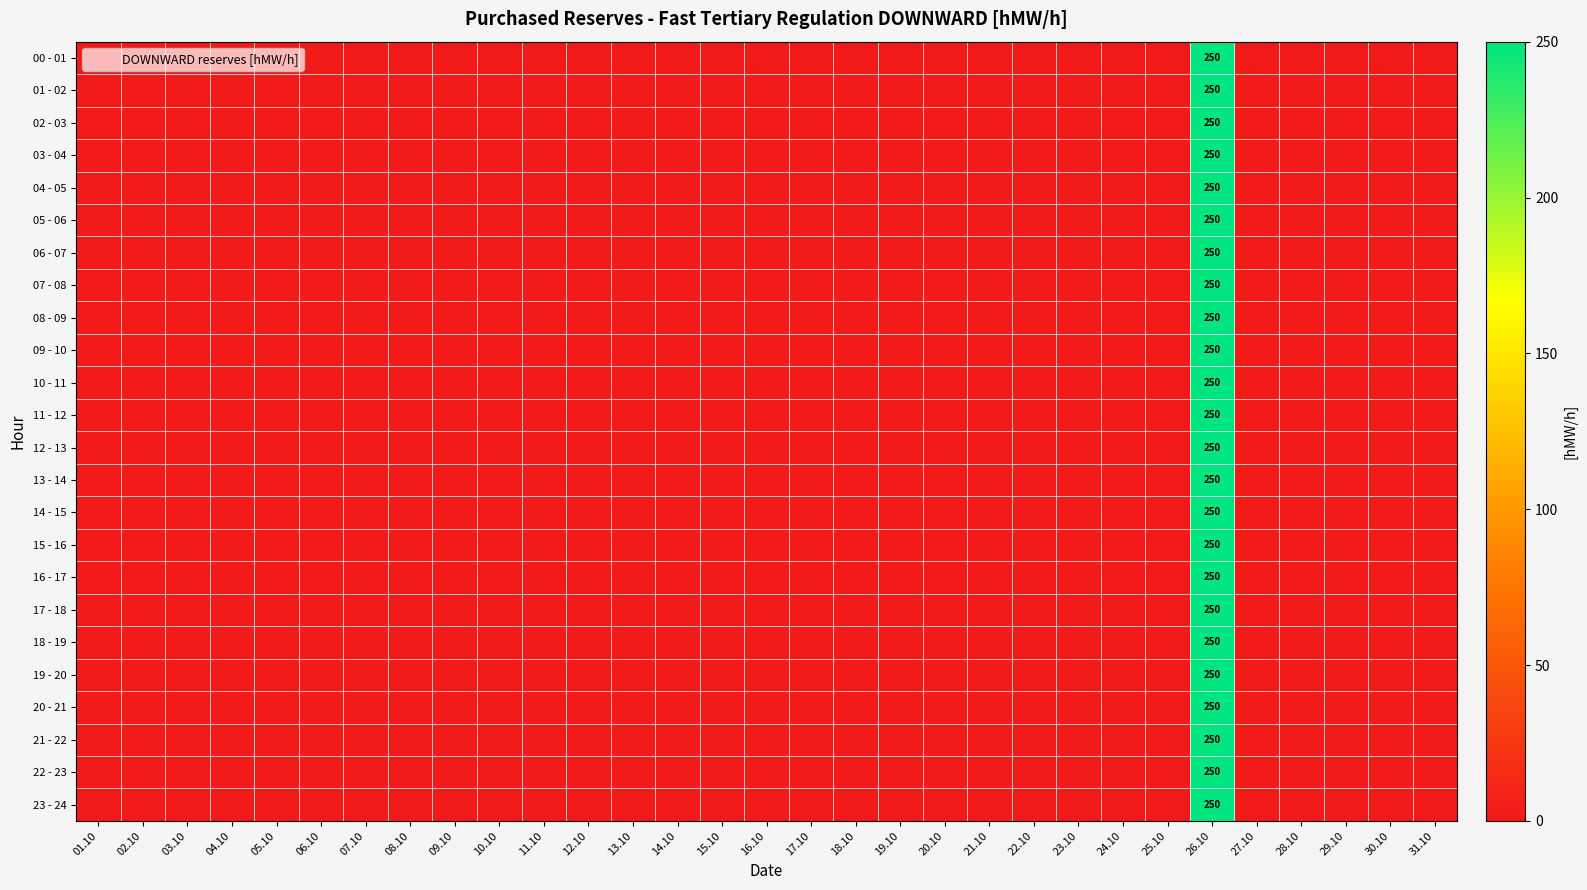

How many series are shown in this chart?

24